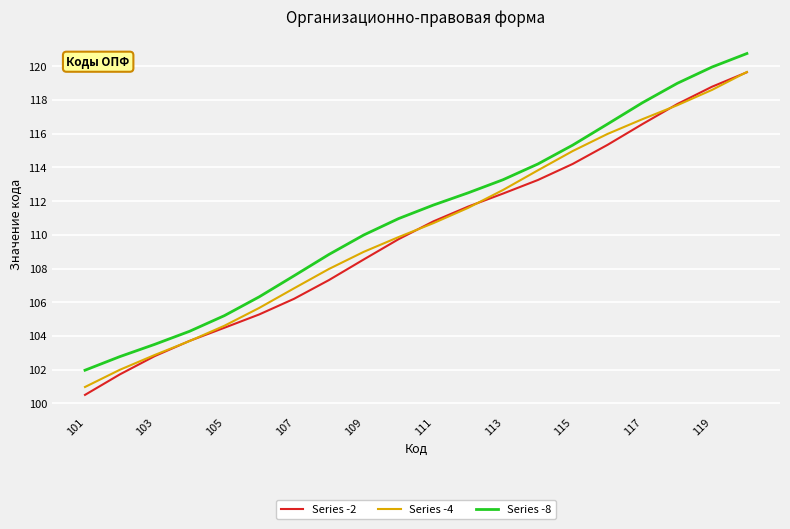

List the series in order of their overall mean, lowest first.

Series -2, Series -4, Series -8